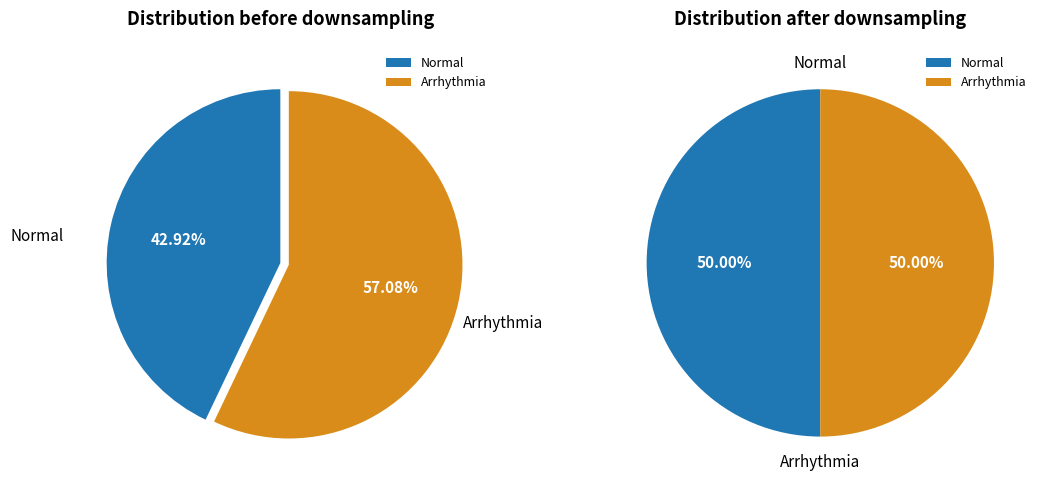

Is there a majority slice in this chart?

No